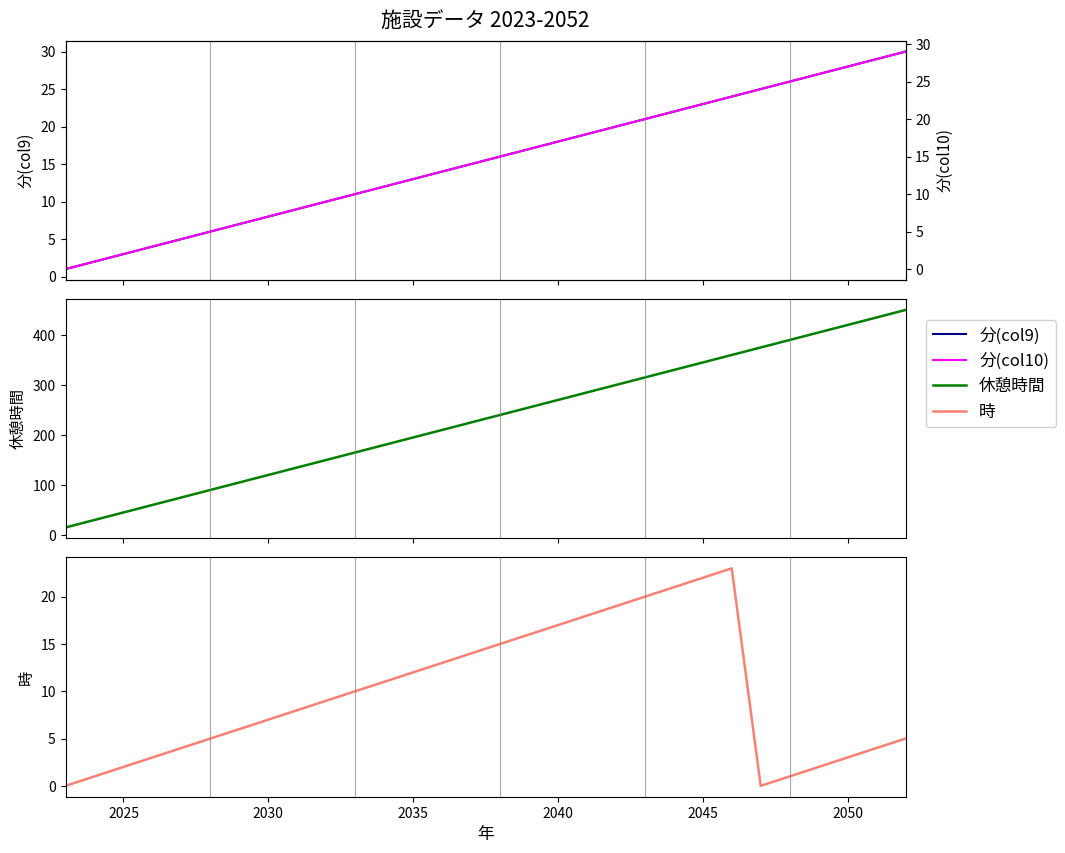

What is the difference between the maximum and minimum values in the 分(col10) series?

29